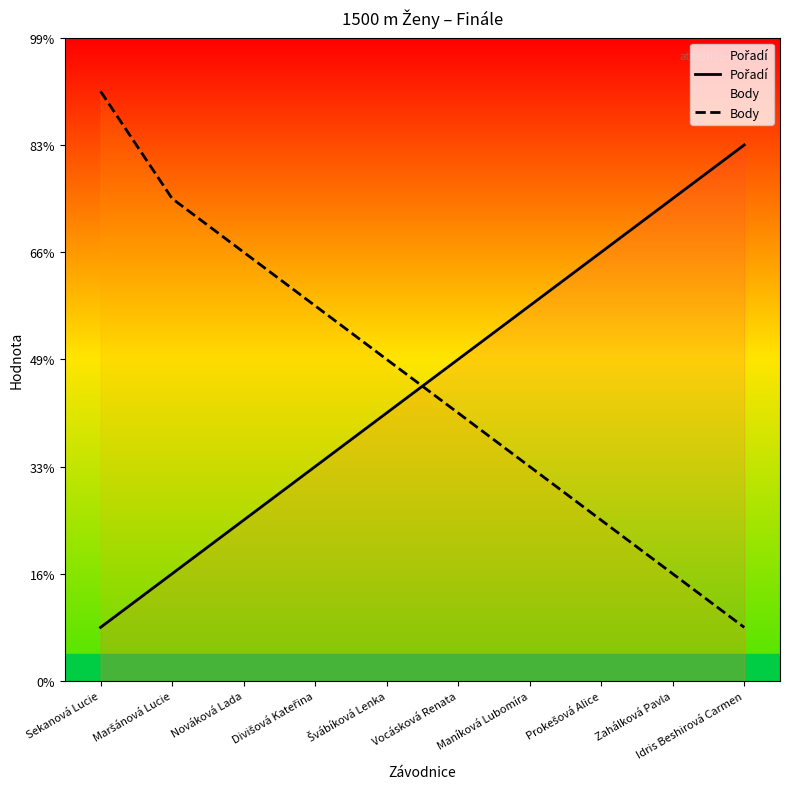

What is the average value of the Body series?

6